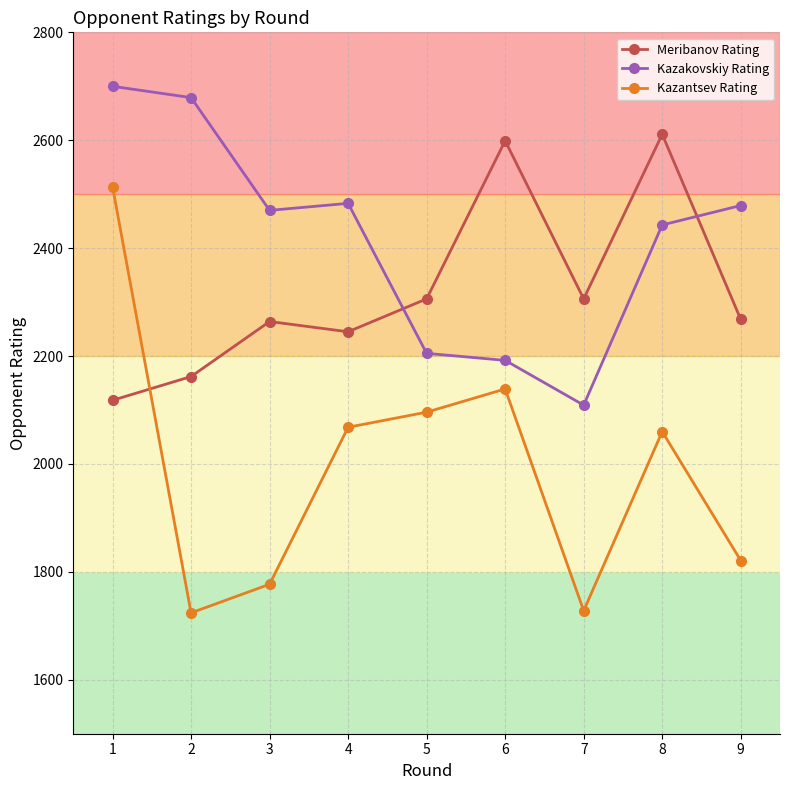

The Meribanov Rating series shows 2611 at 8. True or false?

True